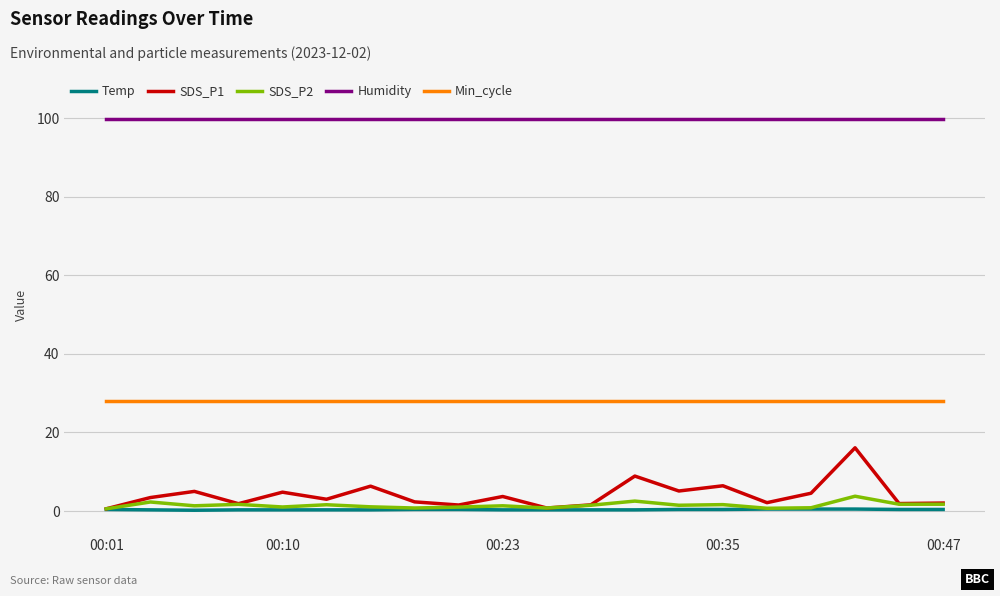

Which series has the largest total across all categories?

Humidity